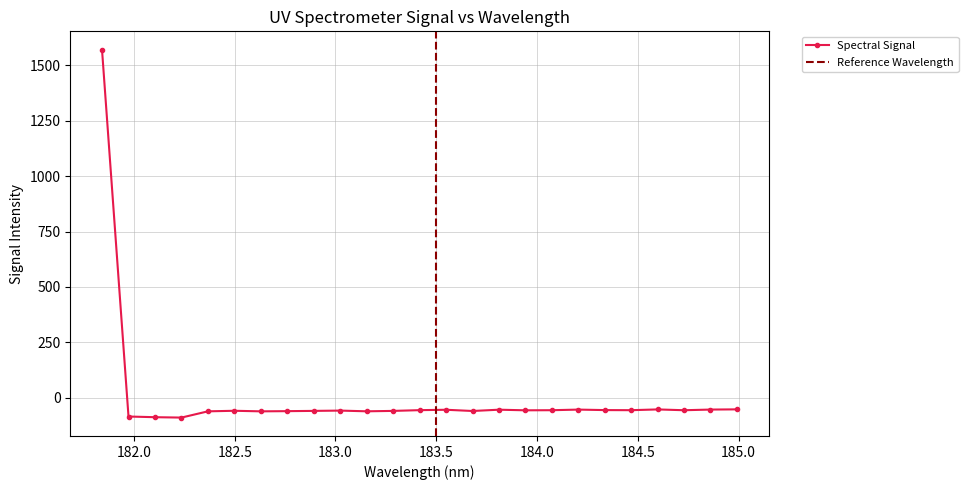

What is the minimum value shown in the chart?

-90.6